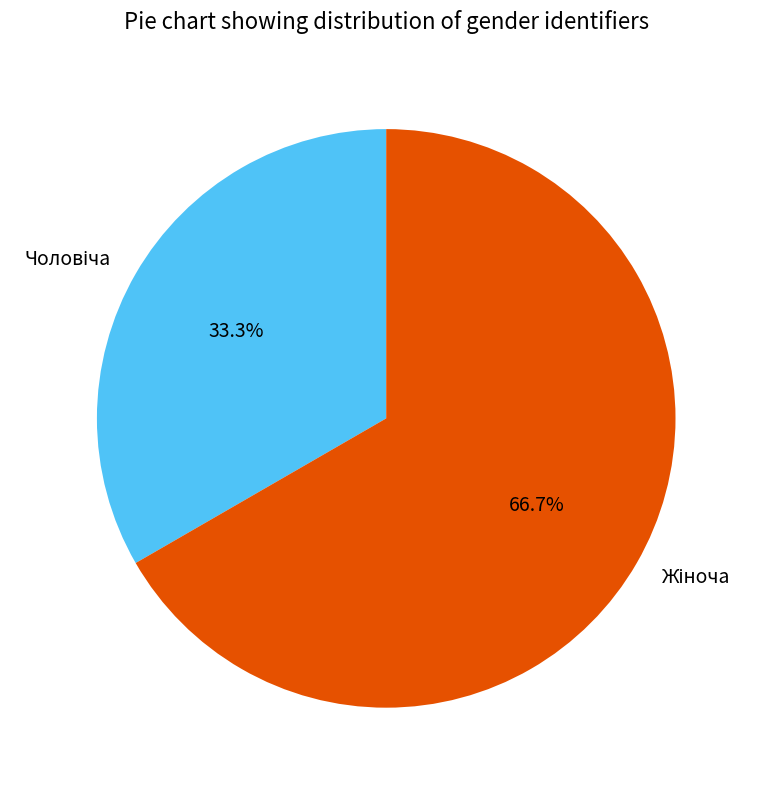

To the nearest percent, what is the difference between the largest and smallest slice percentages?

33%